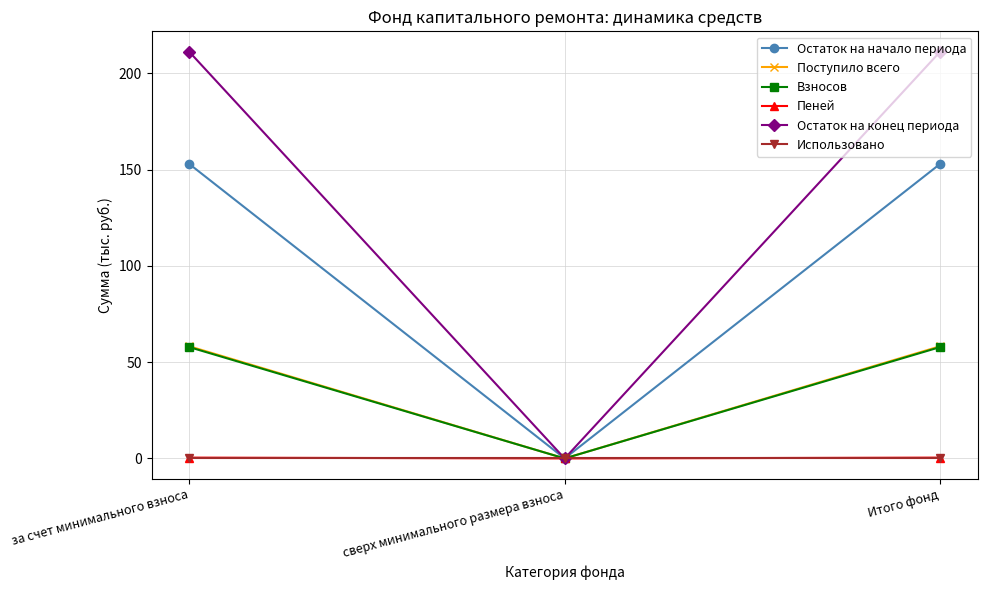

What are all the series names shown in the legend?

Остаток на начало периода, Поступило всего, Взносов, Пеней, Остаток на конец периода, Использовано